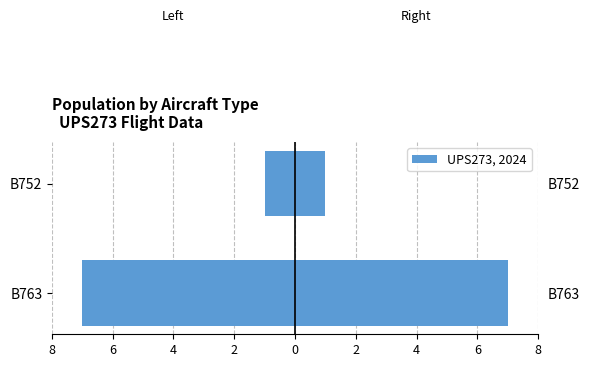

Count the number of categories in the chart.

2